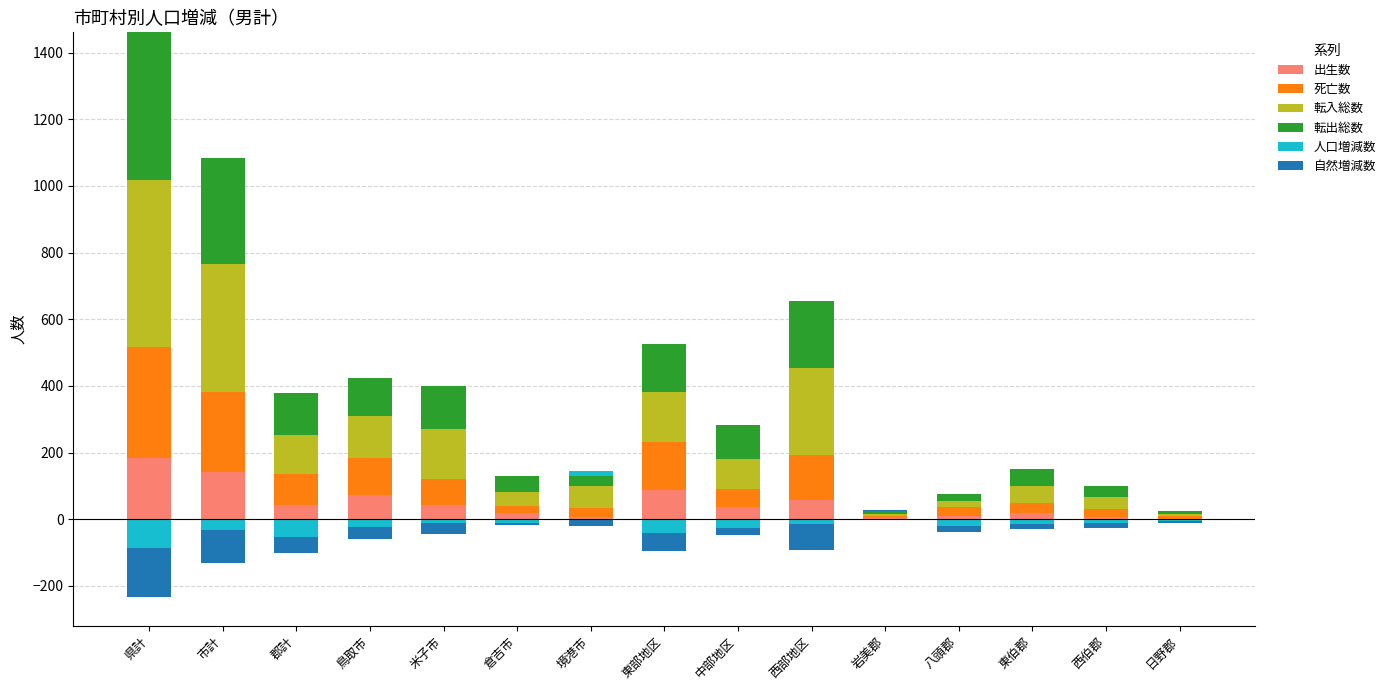

What value does the 転入総数 series have at 倉吉市?

41